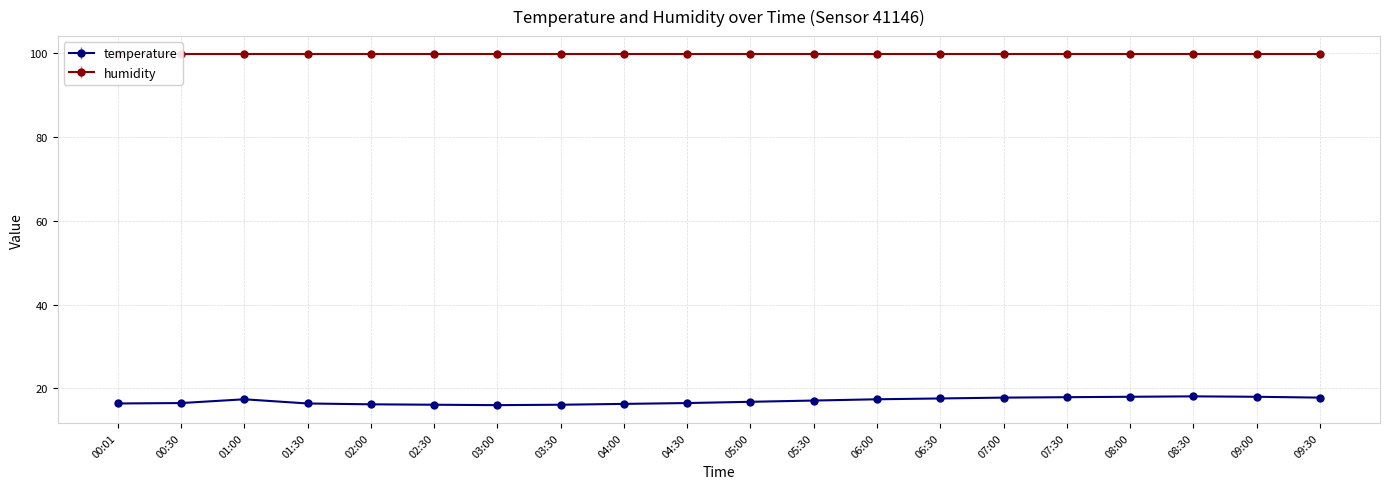

What position from the left is 00:01?

1